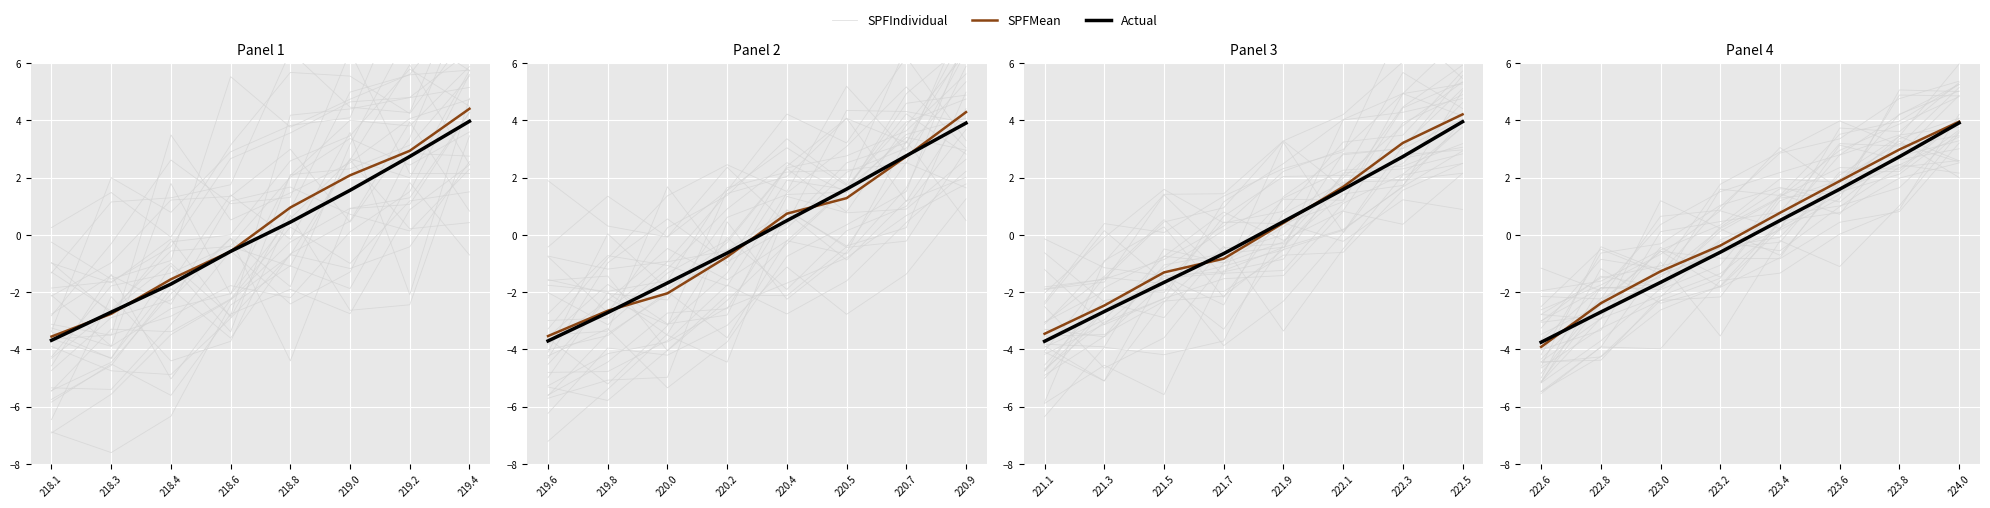

True or false: SPFIndividual has more than 1 points higher than both neighbors.

False